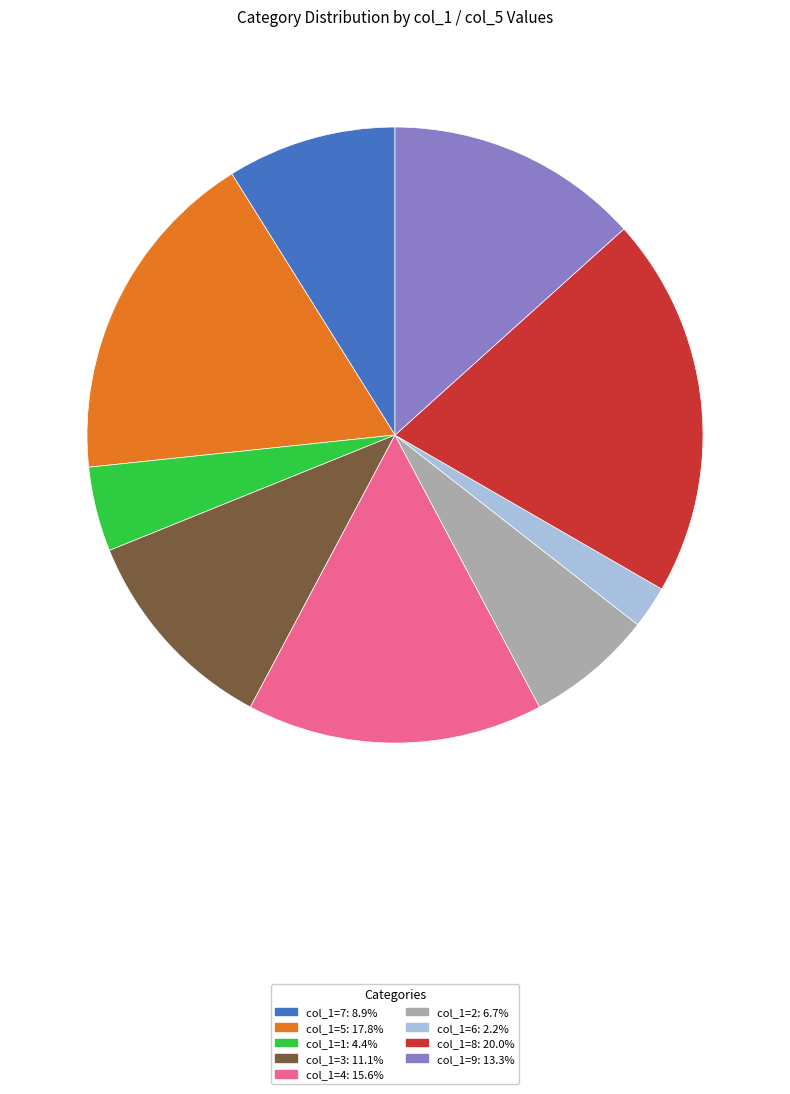

Does col_1=7: 8.9% account for over 50% of the chart?

No